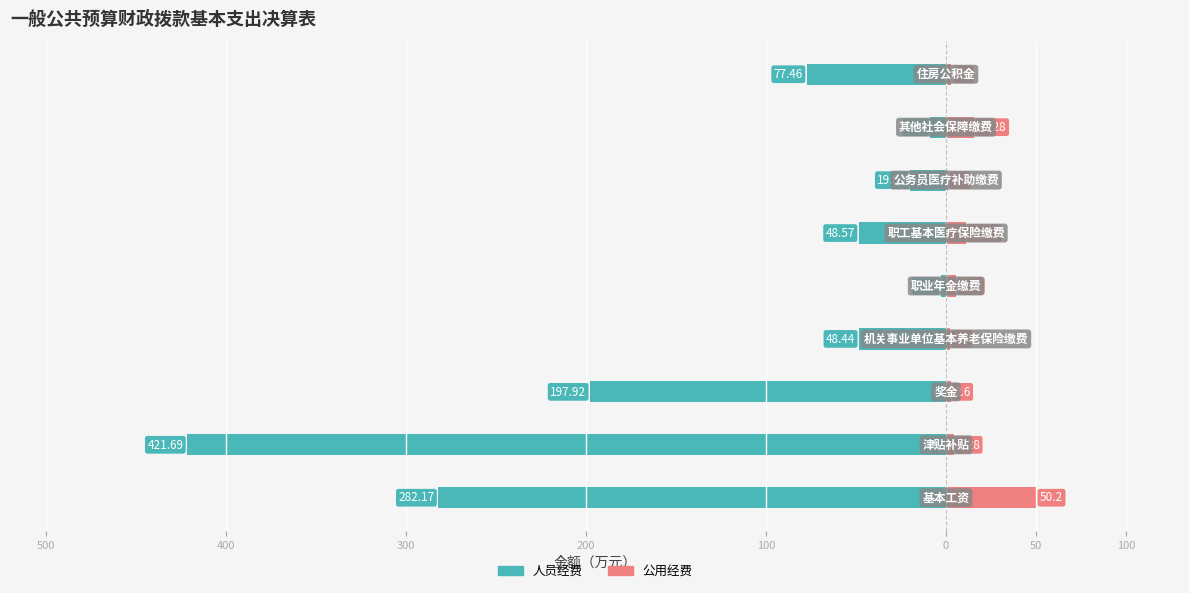

True or false: 人员经费 has a value of -2.9 at 100.

False